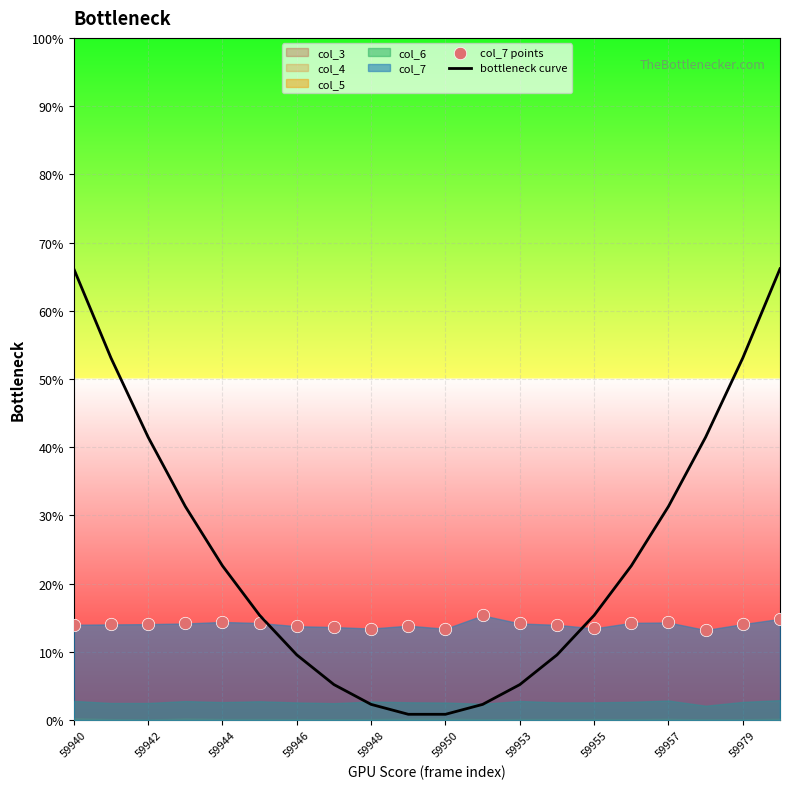

Which series has the largest total across all categories?

bottleneck curve